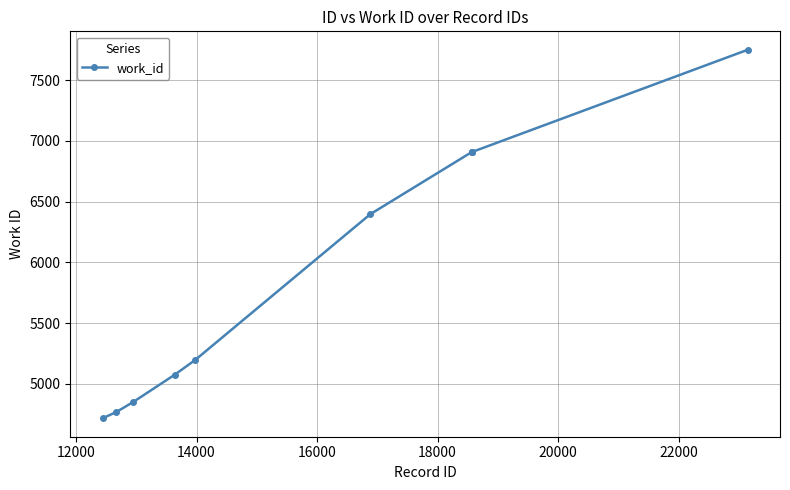

What is the value of the 7th point from the left?

6908